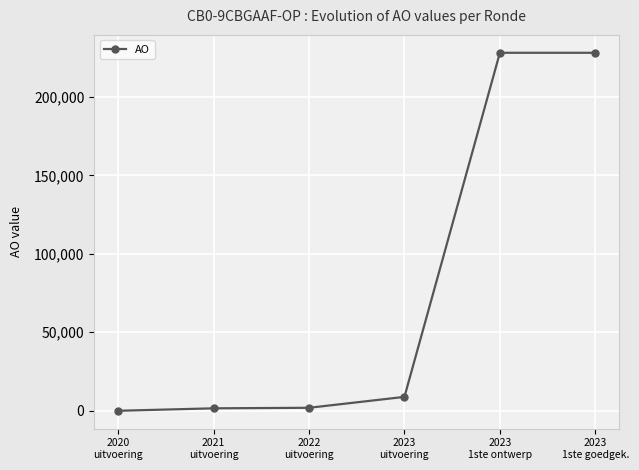

What is the value of the 6th point from the left?

228065